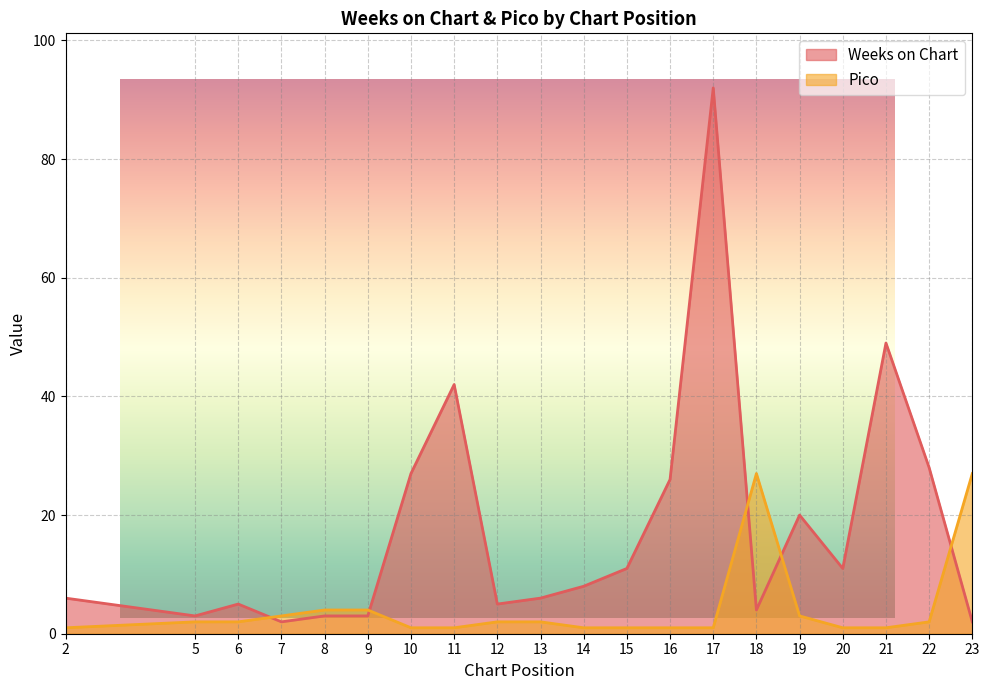

Which series has the largest total across all categories?

Weeks on Chart